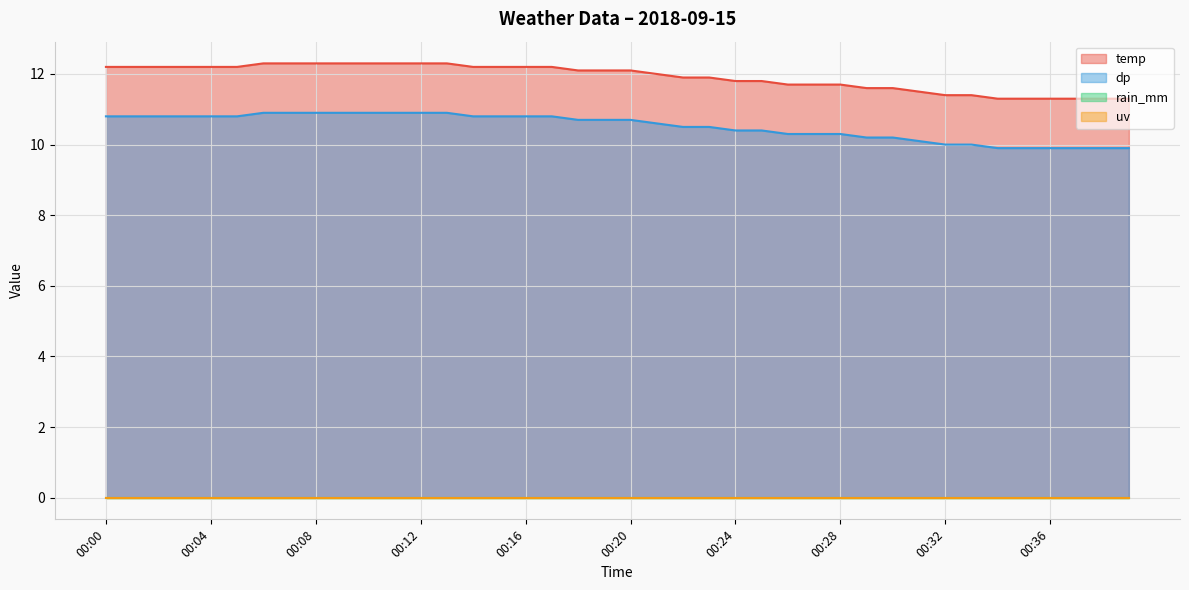

True or false: temp has more than 2 interior local peaks.

False